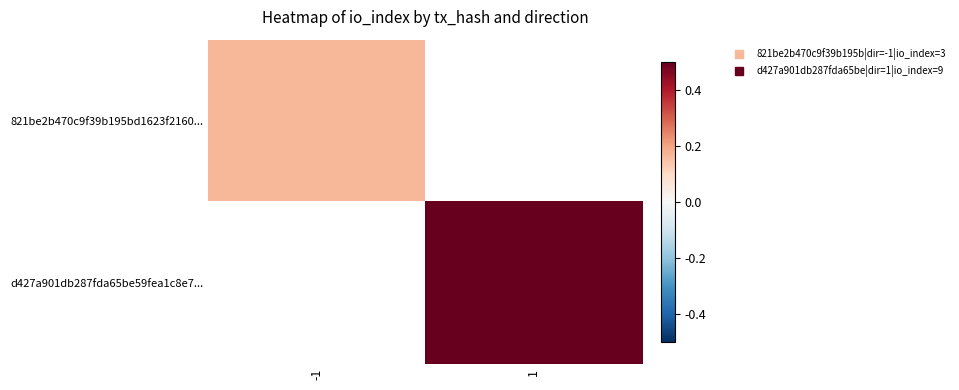

True or false: 821be2b470c9f39b195bd1623f2160... has a value of 4.4 at -1.

False